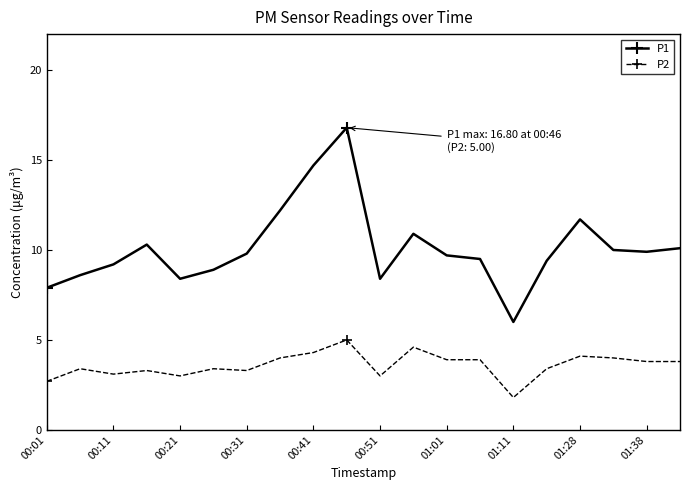

What is the average value of the P2 series?

3.6